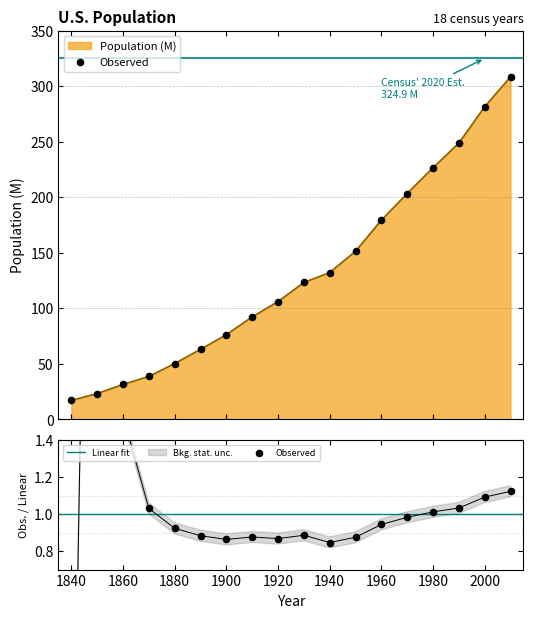

What is the ratio of the value at 1960 to the value at 1920?

1.7